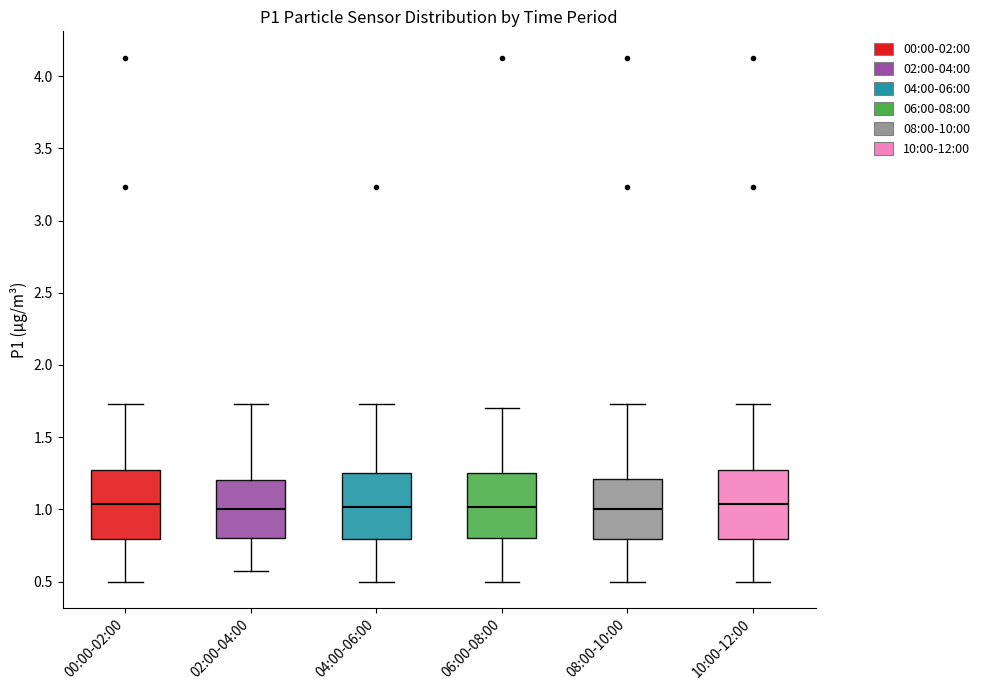

Reading left to right, read every box against the y-axis: the position of its median line, the range the box covers, and the ends of its whiskers. The values are not printed on the chart, so give them approximately, as read against the axis.

00:00-02:00: median 1.05, box 0.80 to 1.25, whiskers 0.50 to 1.75
02:00-04:00: median 1.00, box 0.80 to 1.20, whiskers 0.55 to 1.75
04:00-06:00: median 1.00, box 0.80 to 1.25, whiskers 0.50 to 1.75
06:00-08:00: median 1.00, box 0.80 to 1.25, whiskers 0.50 to 1.70
08:00-10:00: median 1.00, box 0.80 to 1.20, whiskers 0.50 to 1.75
10:00-12:00: median 1.05, box 0.80 to 1.25, whiskers 0.50 to 1.75